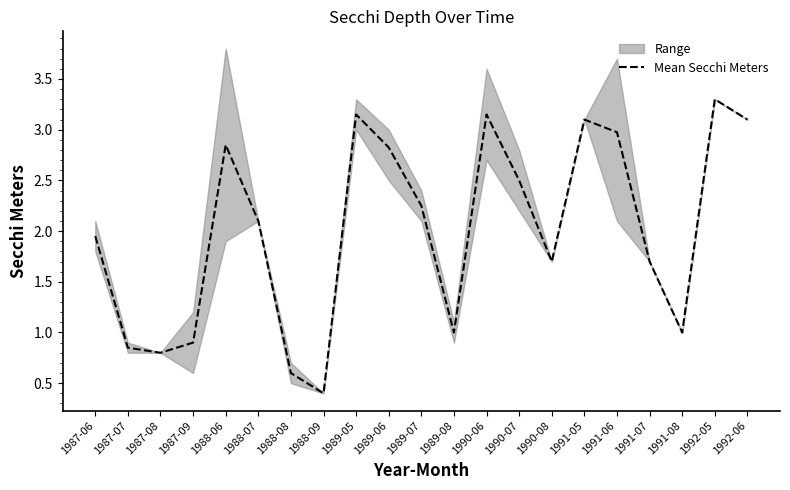

What is the label of the 4th point from the right?

1991-07